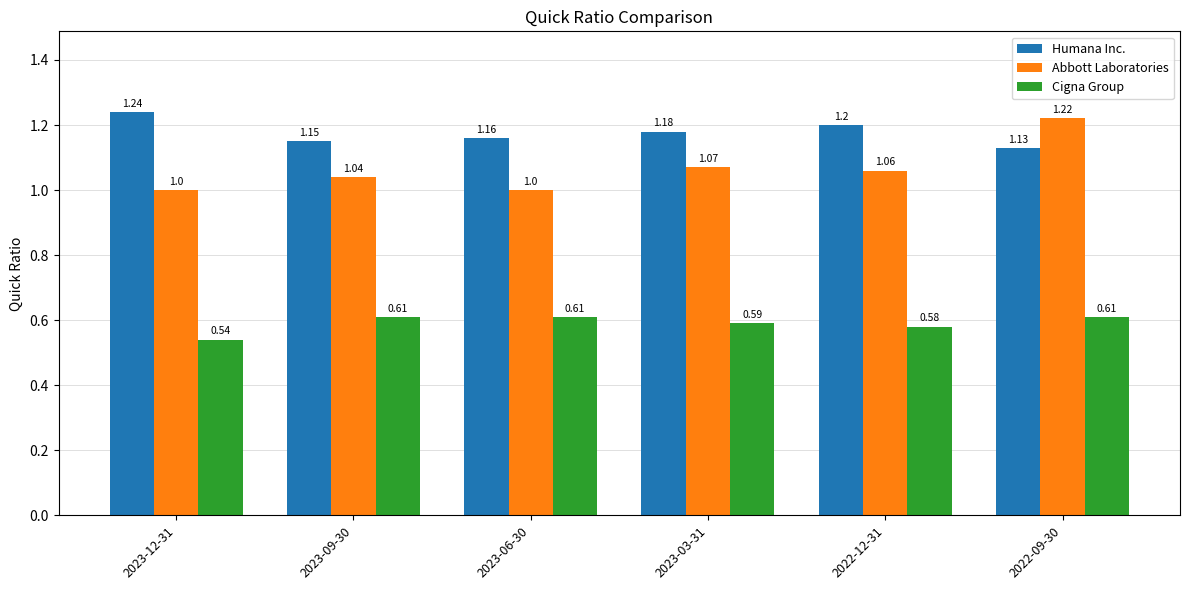

Is the value of Abbott Laboratories at 2023-12-31 greater than the value of Humana Inc. at 2023-06-30?

No